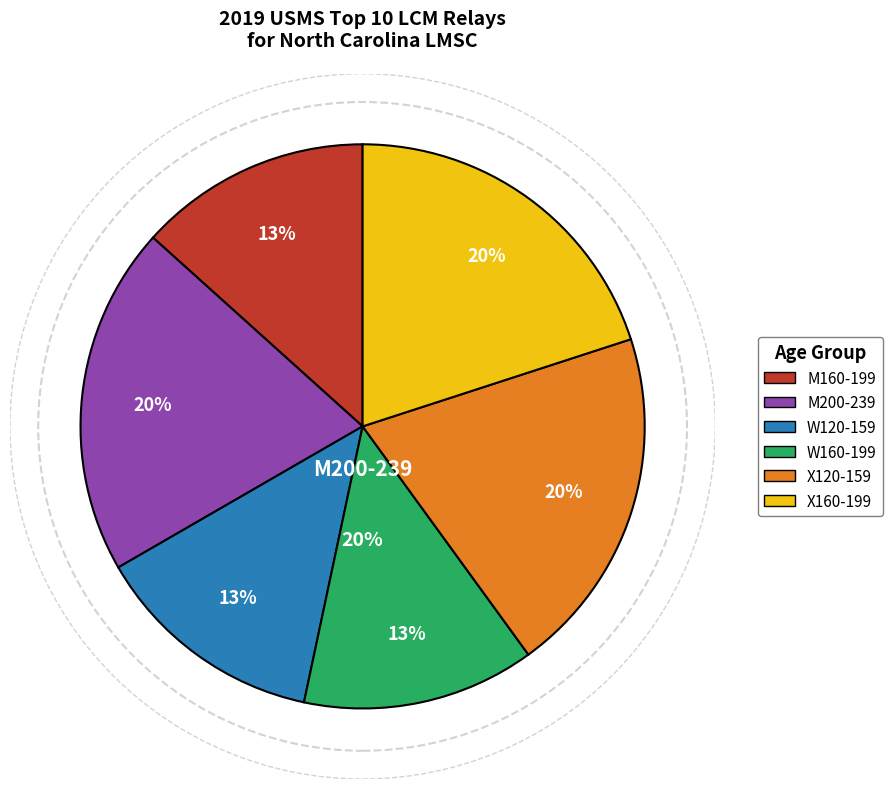

What is the smallest slice in the pie chart?

M160-199